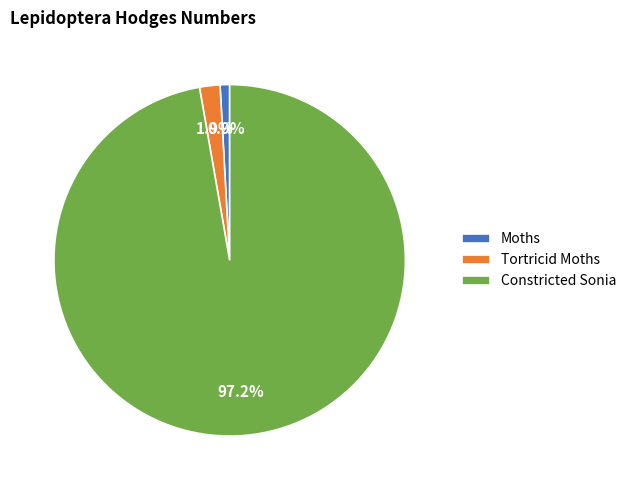

What percentage is the Constricted Sonia slice, to the nearest percent?

97%